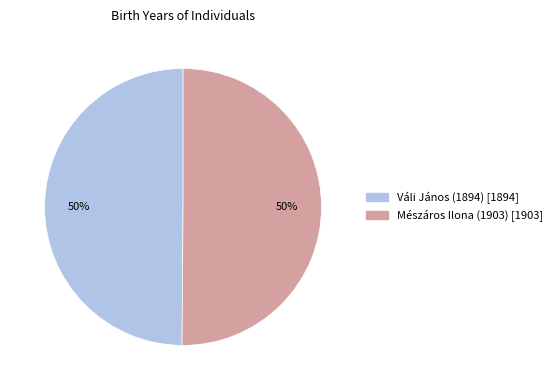

Approximately how many times larger is the value at Váli János (1894) compared to Mészáros Ilona (1903)?

1.0